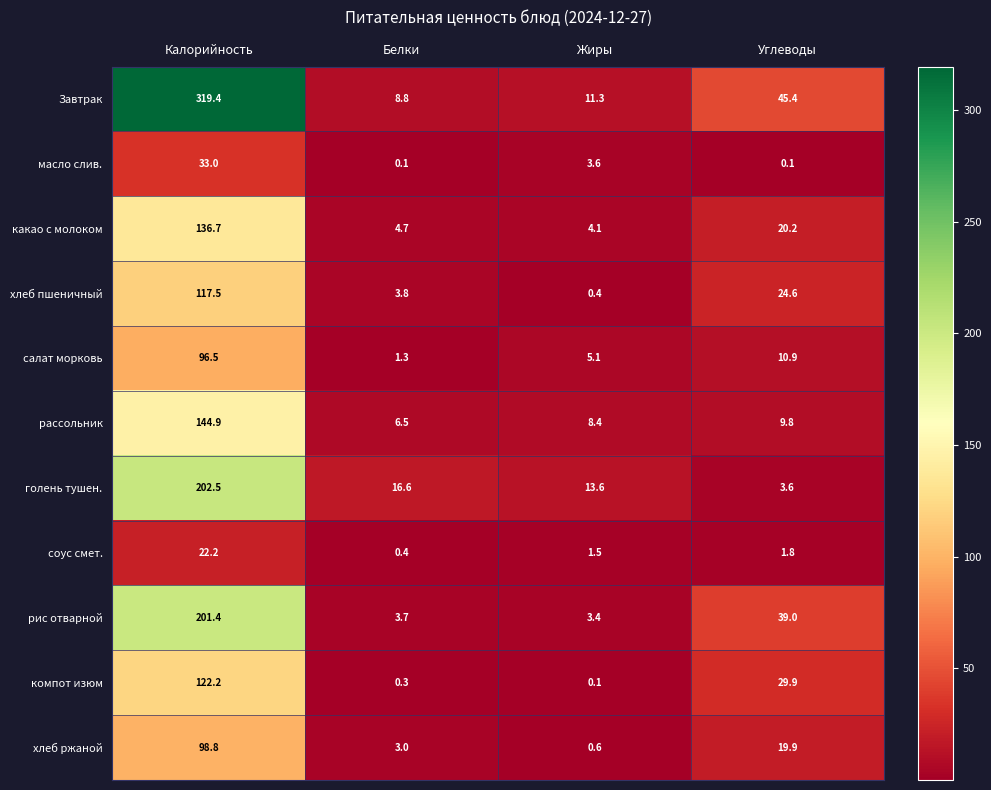

Which series changed the most between Жиры and Углеводы?

рис отварной